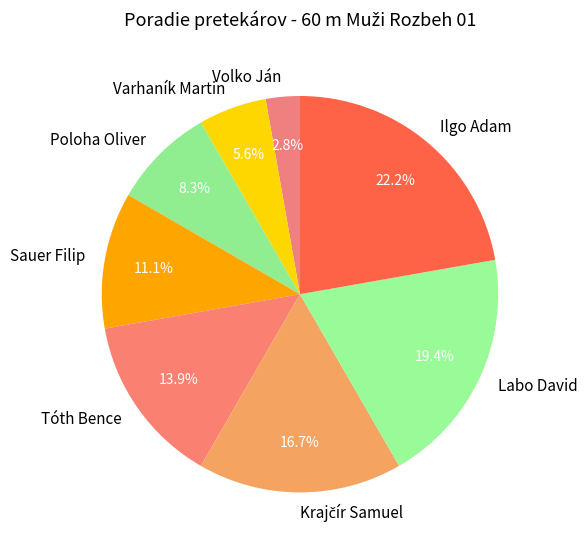

Count the number of slices in the pie.

8